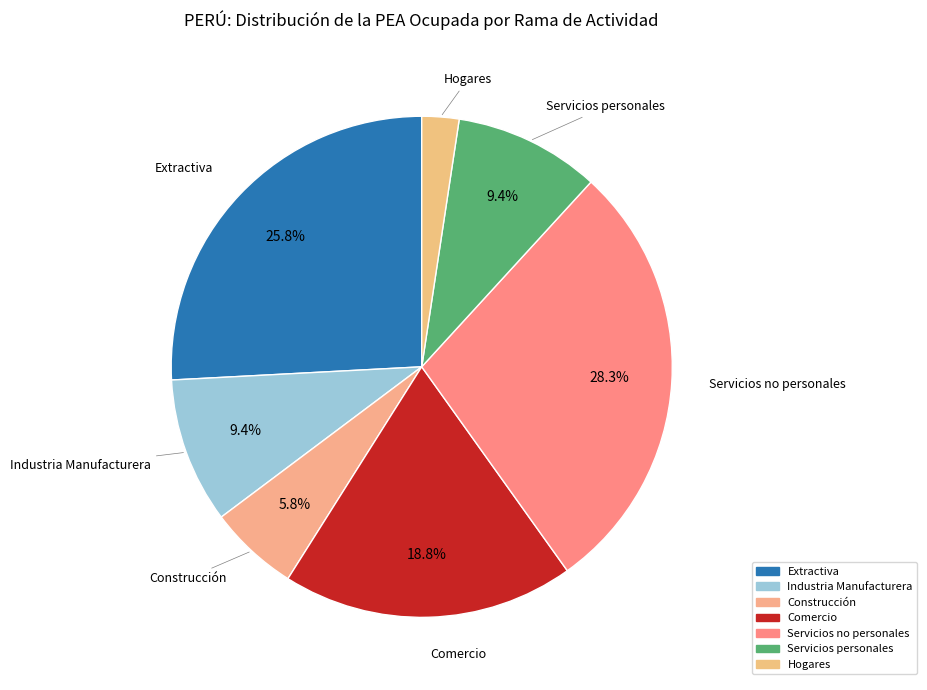

The Servicios personales slice represents 1% of the pie. True or false?

False